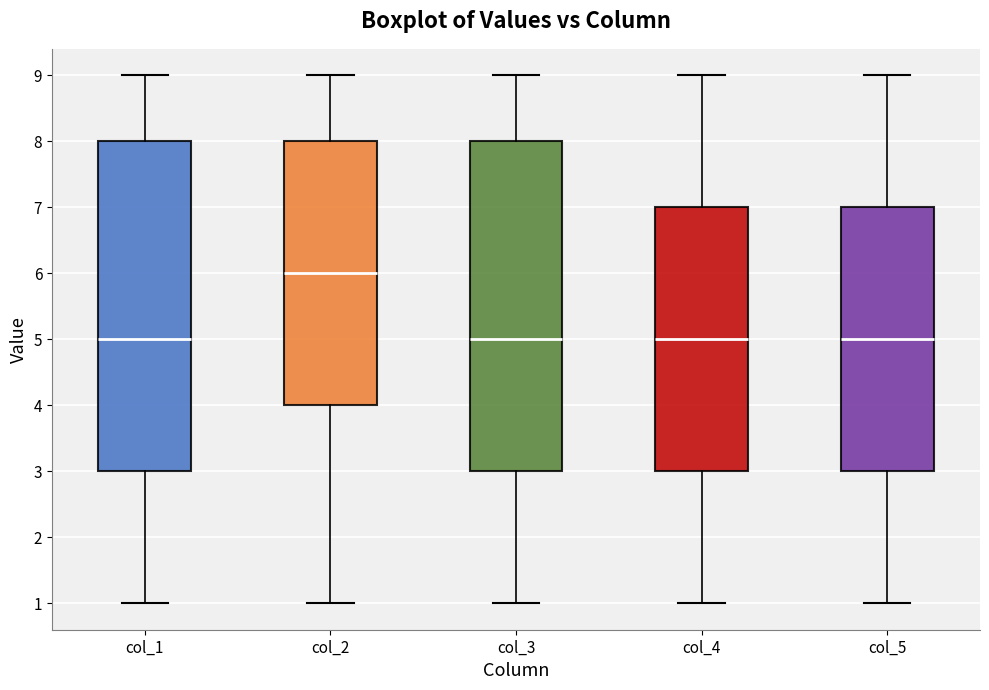

Reading left to right, read every box against the y-axis: the position of its median line, the range the box covers, and the ends of its whiskers. The values are not printed on the chart, so give them approximately, as read against the axis.

col_1: median 5, box 3 to 8, whiskers 1 to 9
col_2: median 6, box 4 to 8, whiskers 1 to 9
col_3: median 5, box 3 to 8, whiskers 1 to 9
col_4: median 5, box 3 to 7, whiskers 1 to 9
col_5: median 5, box 3 to 7, whiskers 1 to 9